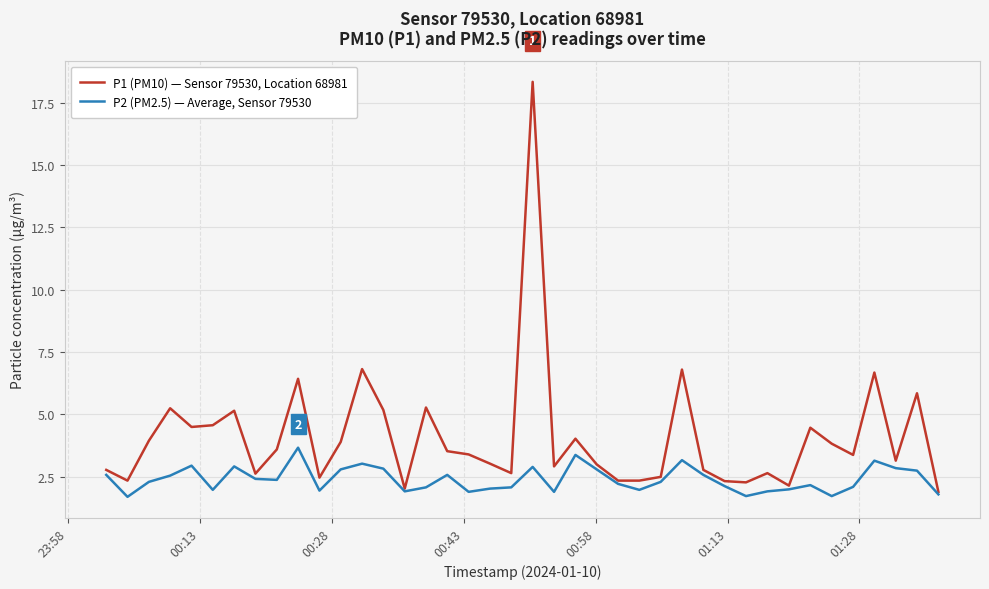

Count the number of categories in the chart.

40